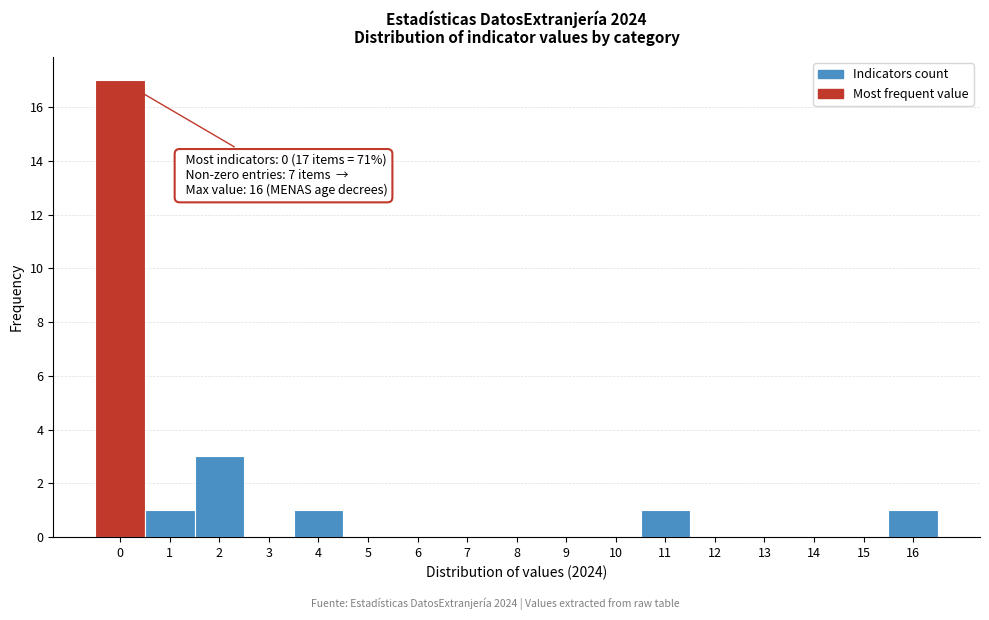

Which range on the x-axis has the tallest bar?

-0.5 to 0.5